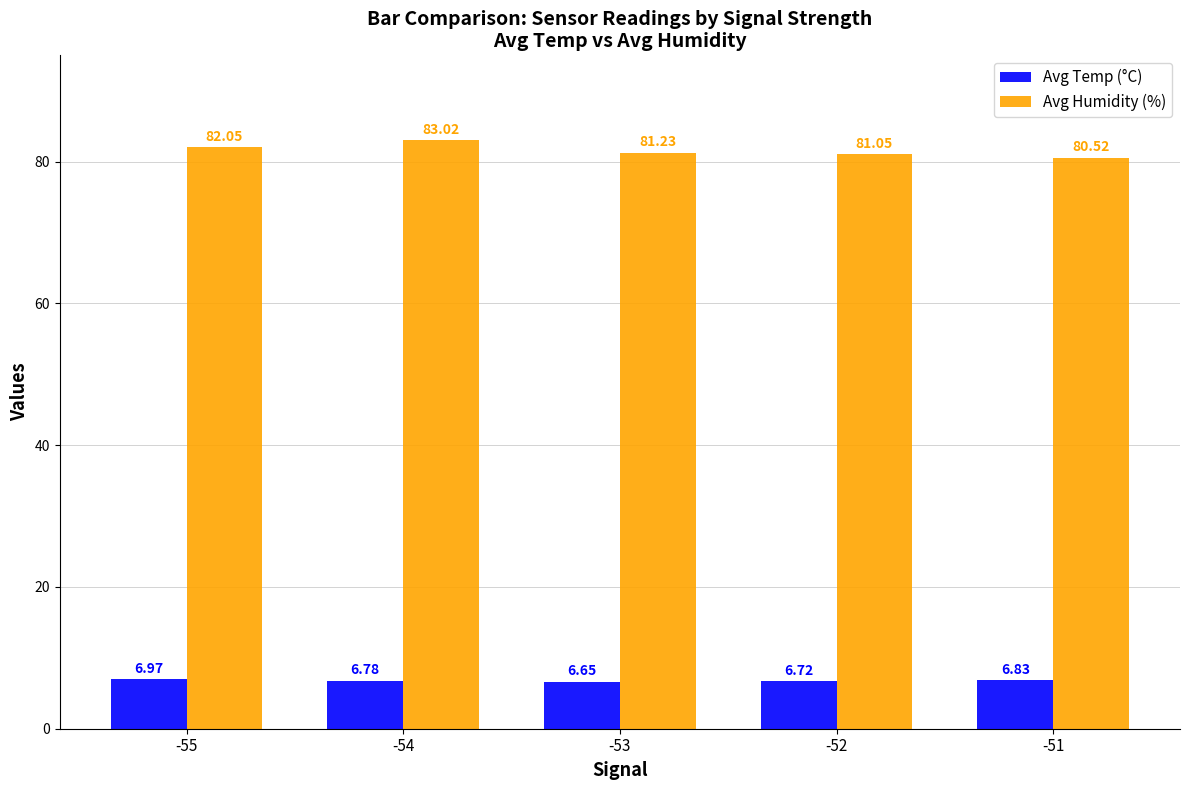

How many bars are there in each group?

2